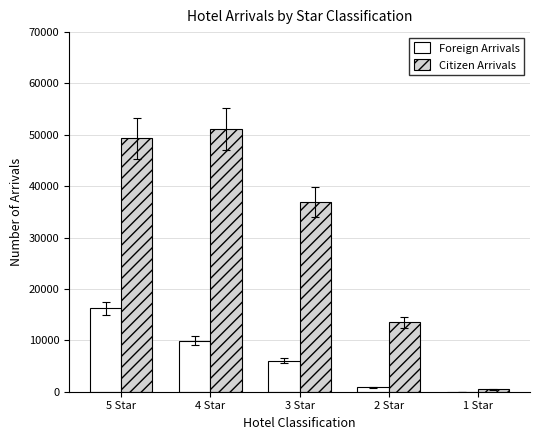

Count the number of categories in the chart.

5